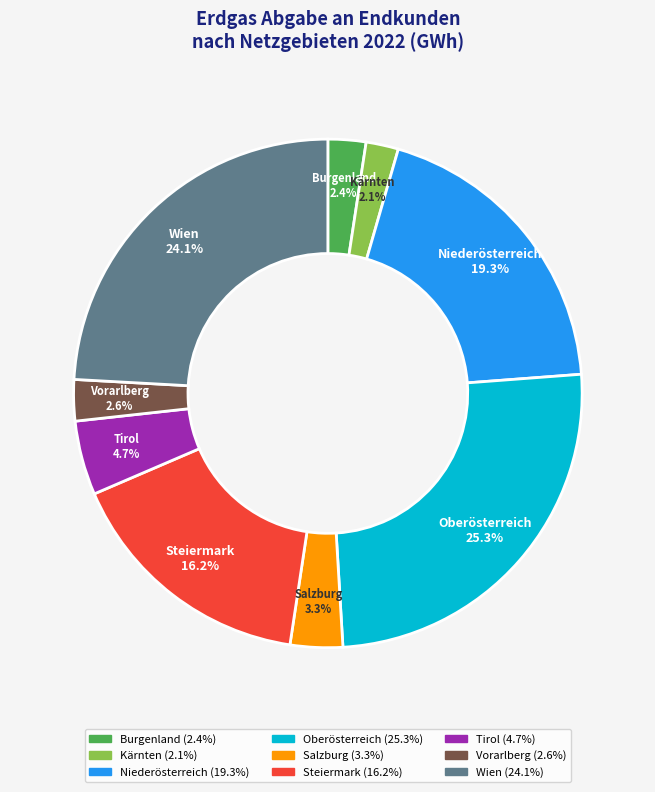

What is the total percentage of Steiermark and Tirol?

20.9%